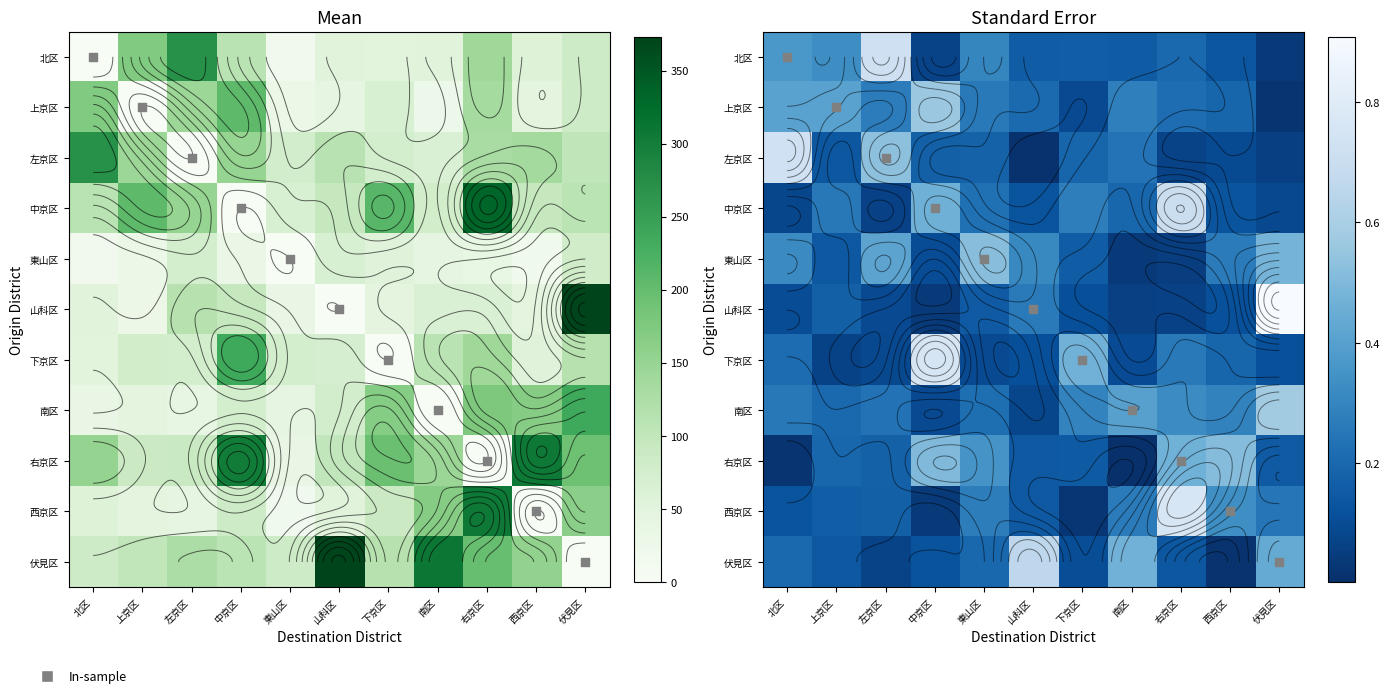

At which category is the sum across all series the highest?

伏見区